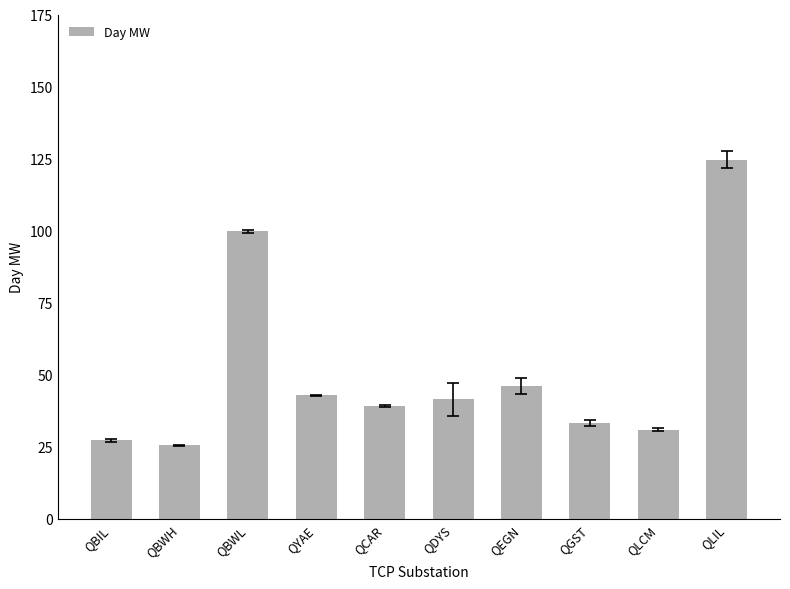

Reading left to right, list all the values displayed in this chart.

27.2	25.5	99.7	42.8	39.3	41.4	46.0	33.3	30.9	124.7